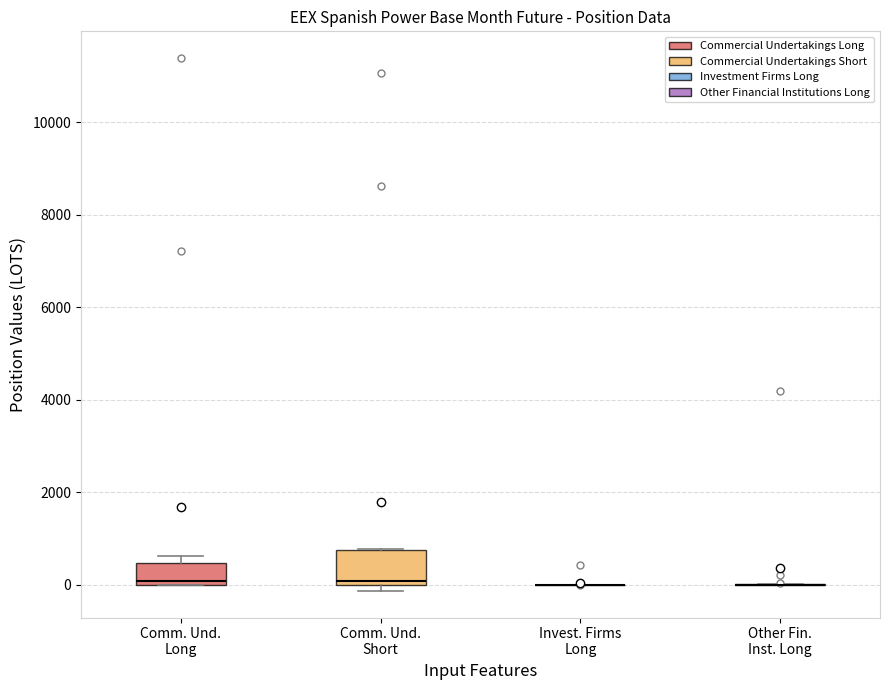

Reading left to right, transcribe this box plot: for each box, give where its median line is, the range the box spans, and where its two whiskers end, as read against the y-axis. The values are not printed on the chart, so give them approximately, as read against the axis.

Comm. Und. Long: median 0 (just above the box's lower edge), box 0 to 400, whiskers 0 to 600
Comm. Und. Short: median 0 (just above the box's lower edge), box 0 to 800, whiskers -200 to 800
Invest. Firms Long: box collapsed to a line at 0, whiskers 0 to 0
Other Fin. Inst. Long: box collapsed to a line at 0, whiskers 0 to 0